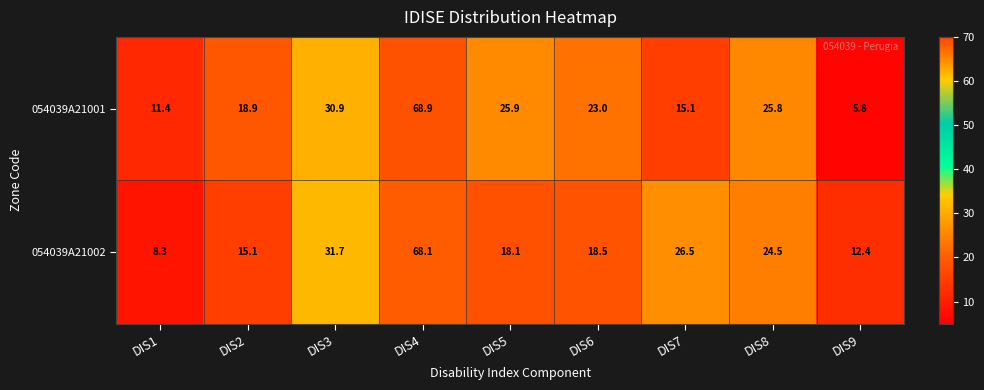

What is the approximate value of 054039A21001 at DIS5?

25.9